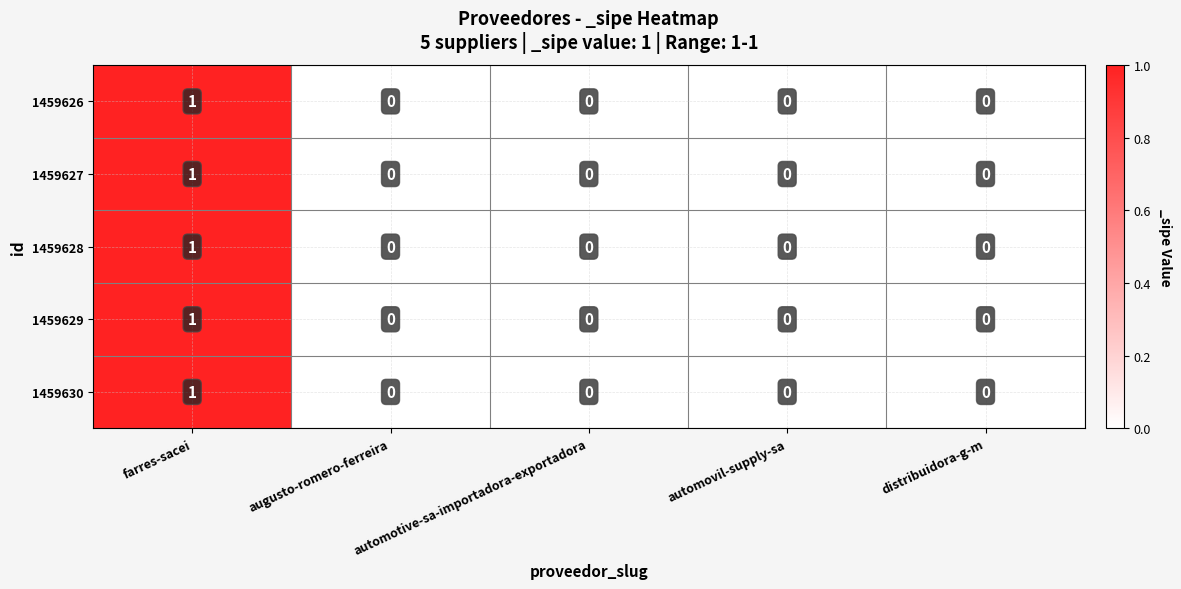

How many 1459629 values are between 0 and 1?

5